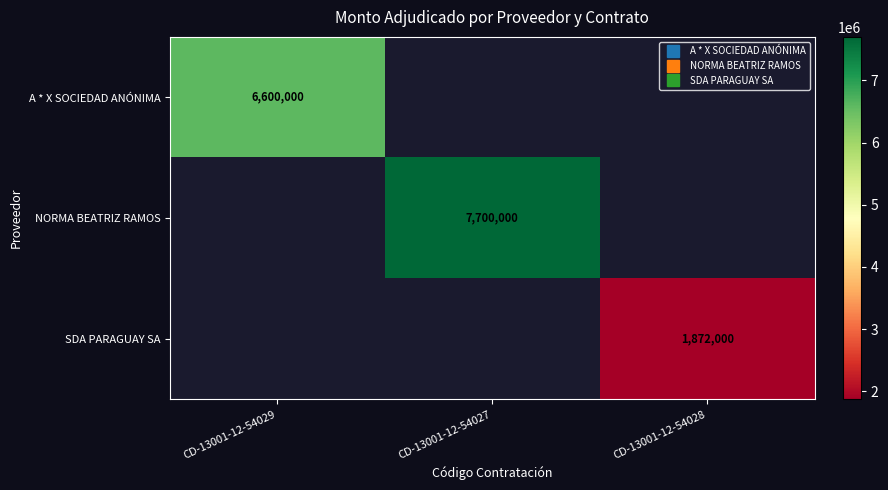

Which category has the highest value in the A * X SOCIEDAD ANÓNIMA series?

CD-13001-12-54029